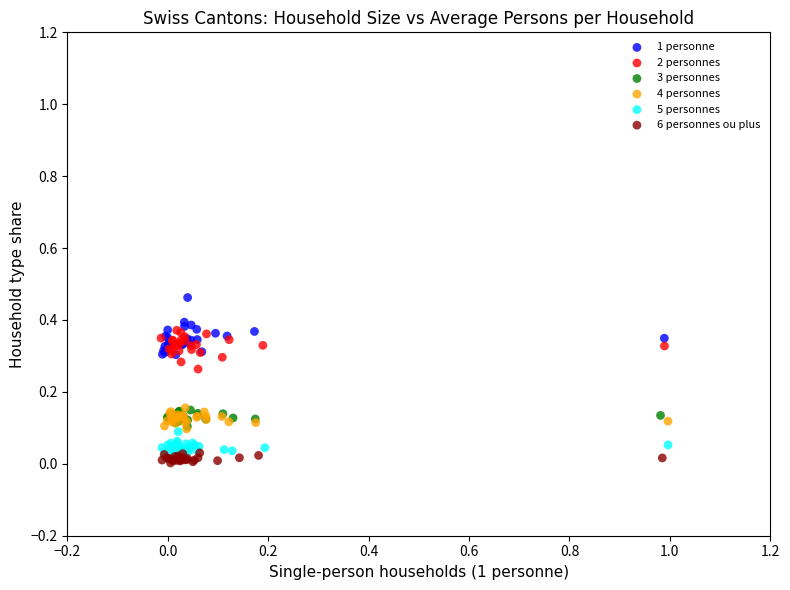

What are all the series names shown in the legend?

1 personne, 2 personnes, 3 personnes, 4 personnes, 5 personnes, 6 personnes ou plus